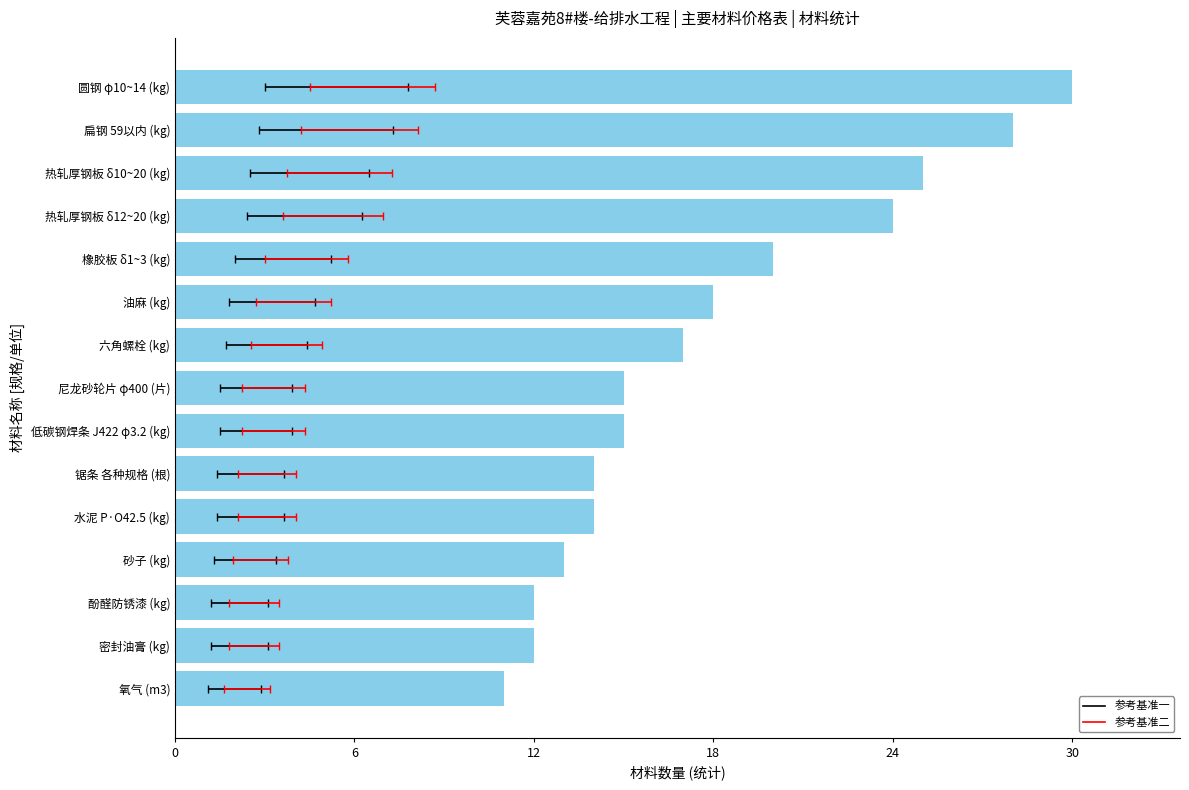

How many values are below 15?

6